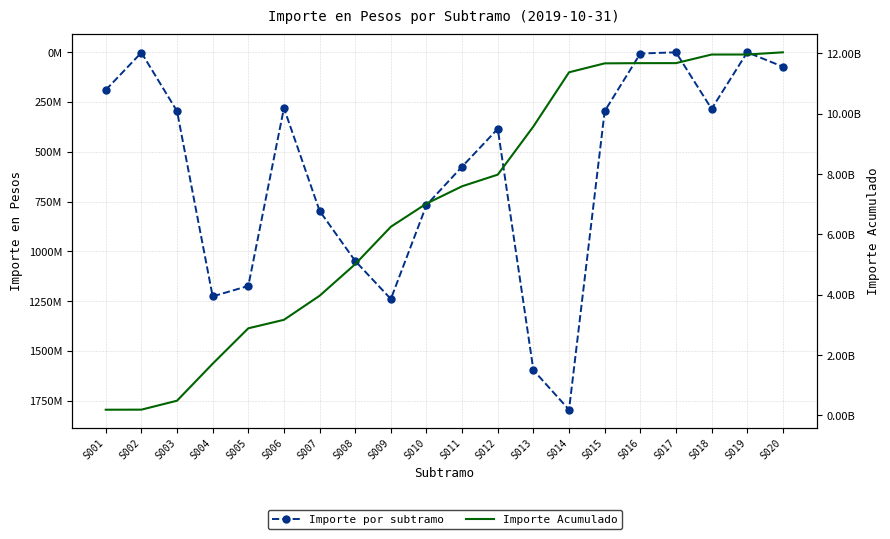

Reading right to left, list all the values displayed in this chart.

Importe por subtramo: 72928506.6	724789.4	284780829.3	724789.4	6763395.1	296157896.5	1795607097.2	1597028787.2	385044803.6	574660704.8	767702566.4	1239480008.3	1048727479.3	796805449.9	280827772.9	1174021772.1	1226469289.8	296253137.1	2349346.4	189737058.8
Importe Acumulado: 12036795480.0	11963866973.5	11963142184.1	11678361354.8	11677636565.5	11670873170.4	11374715273.9	9579108176.7	7982079389.5	7597034585.8	7022373881.0	6254671314.6	5015191306.3	3966463827.1	3169658377.2	2888830604.2	1714808832.2	488339542.4	192086405.3	189737058.8